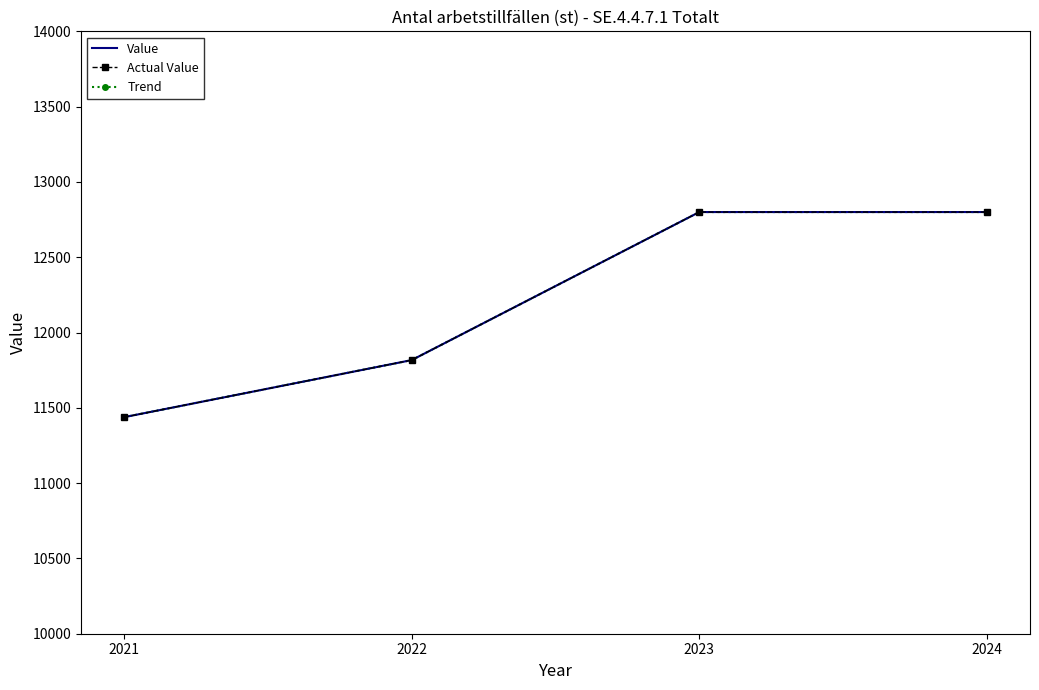

True or false: Trend and Actual Value intersect in this chart.

False